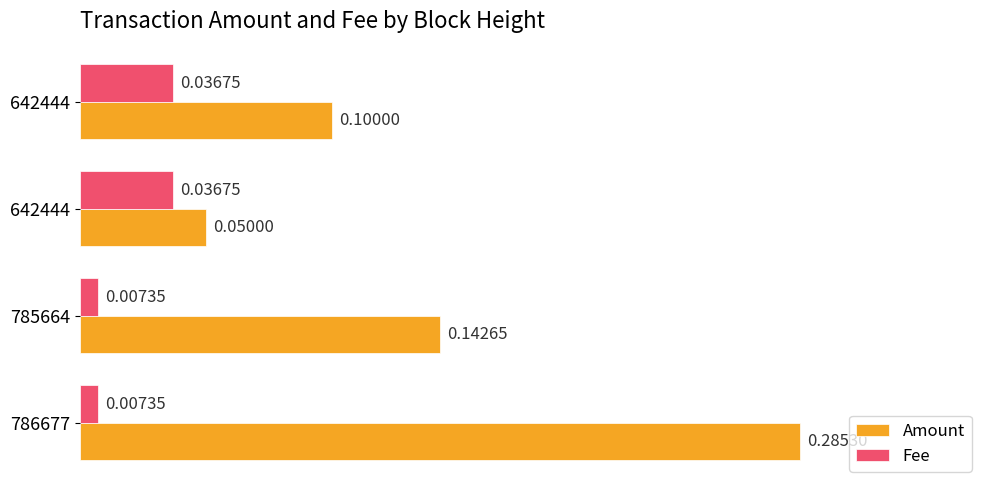

What are all the series names shown in the legend?

Amount, Fee